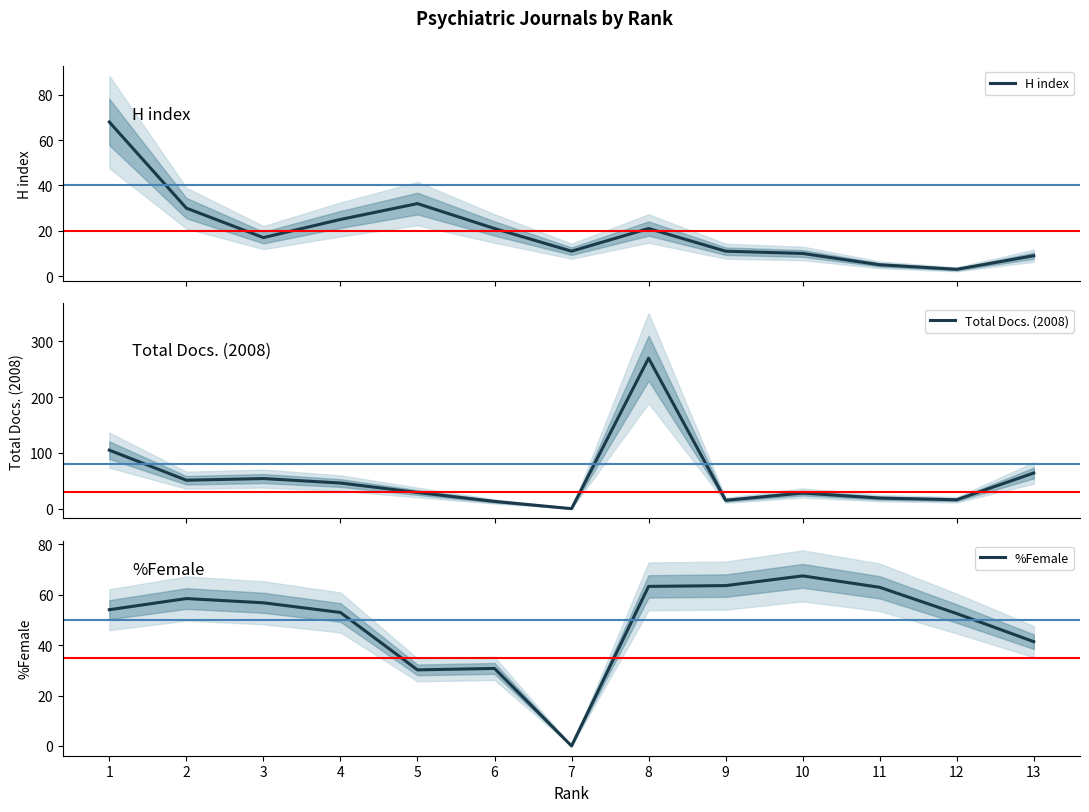

What is the total value across all series at 13?

114.4